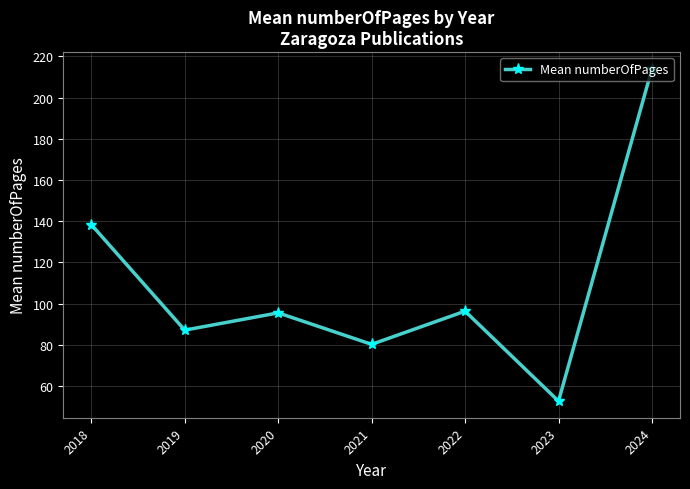

How many distinct data groups are displayed?

1